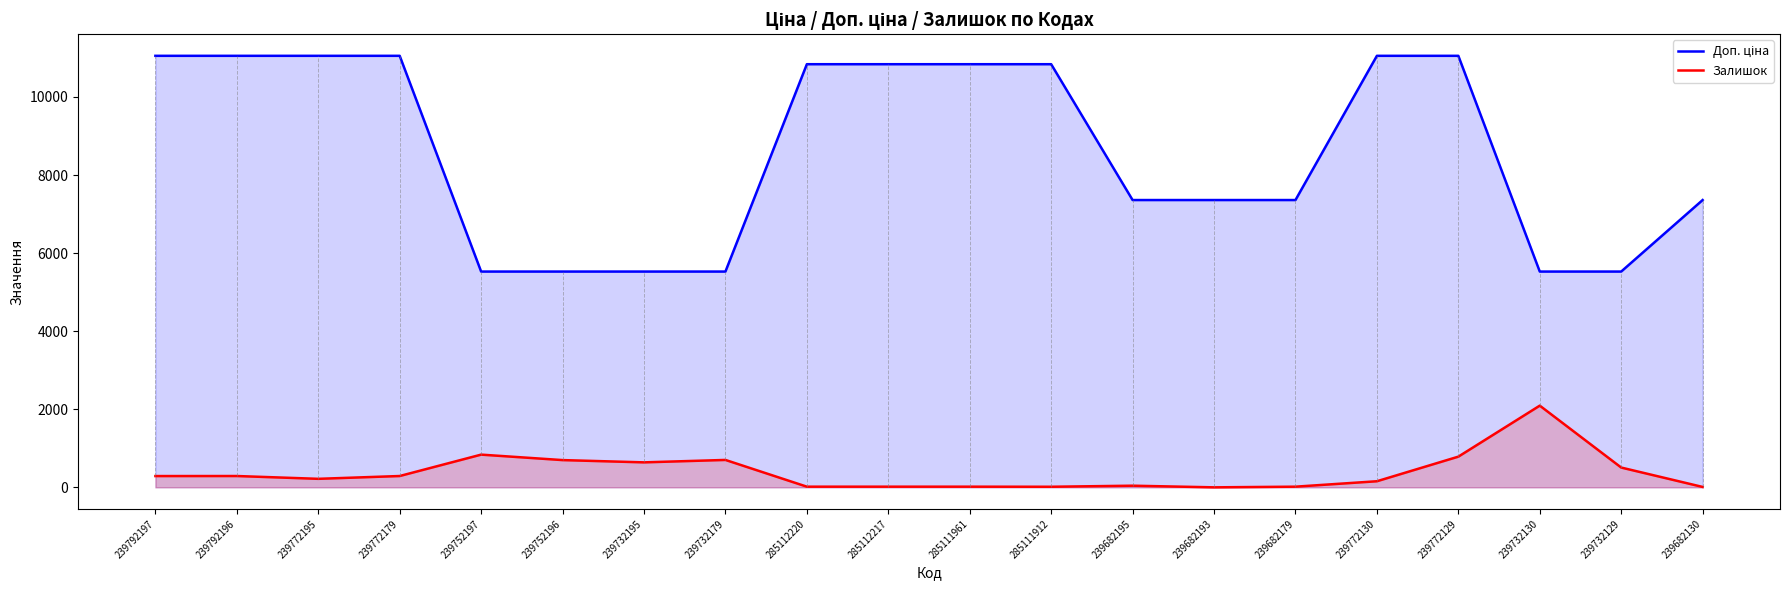

What are all the series names shown in the legend?

Доп. ціна, Залишок